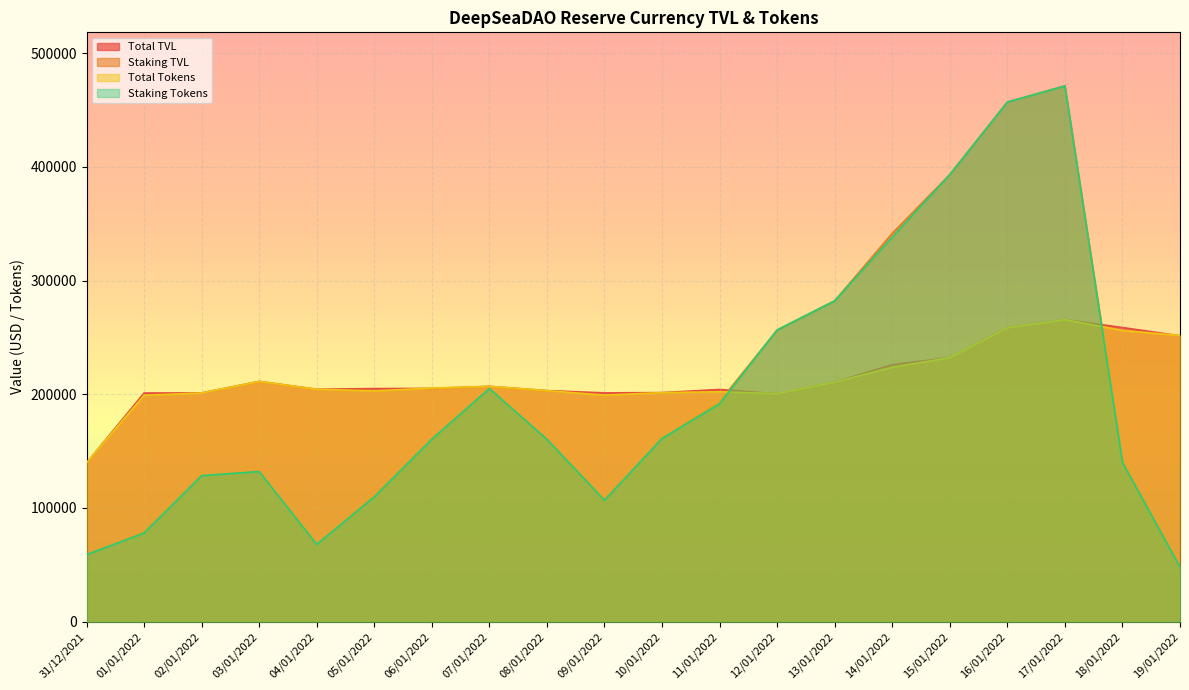

What is the sum of the Staking TVL values at 05/01/2022 and 18/01/2022?

252433.3